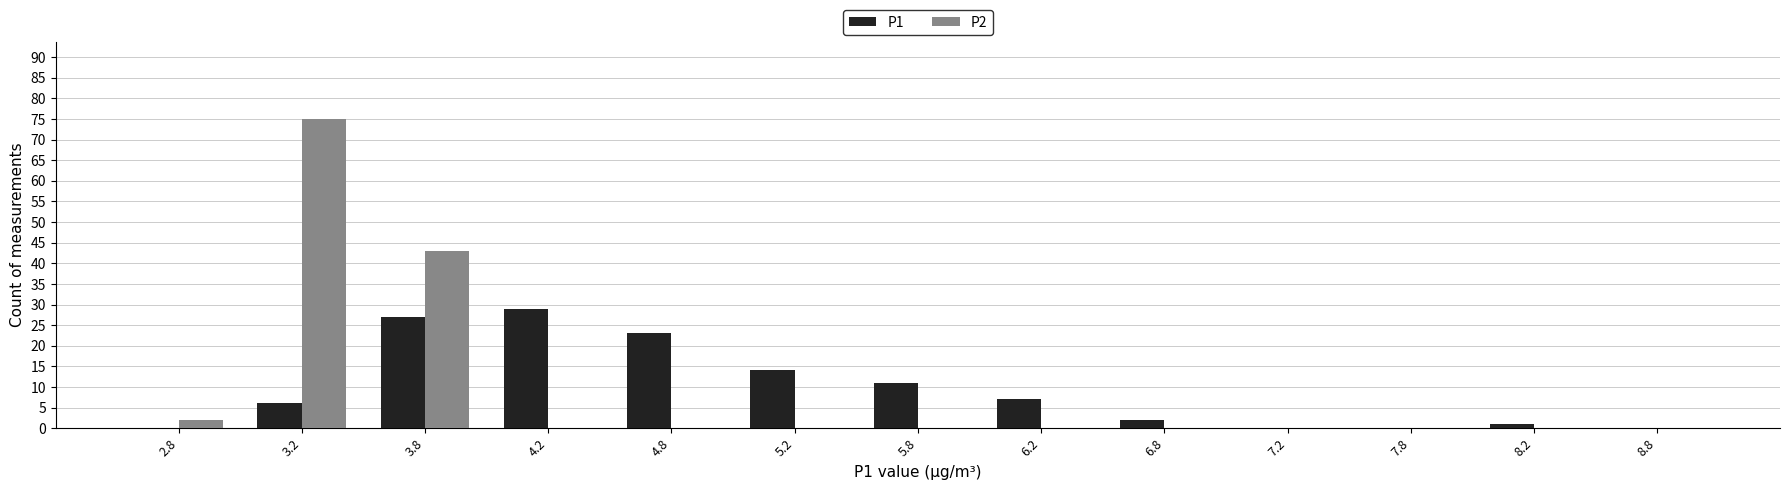

In the P1 series, which range on the x-axis has the tallest bar?

4.0 to 4.5